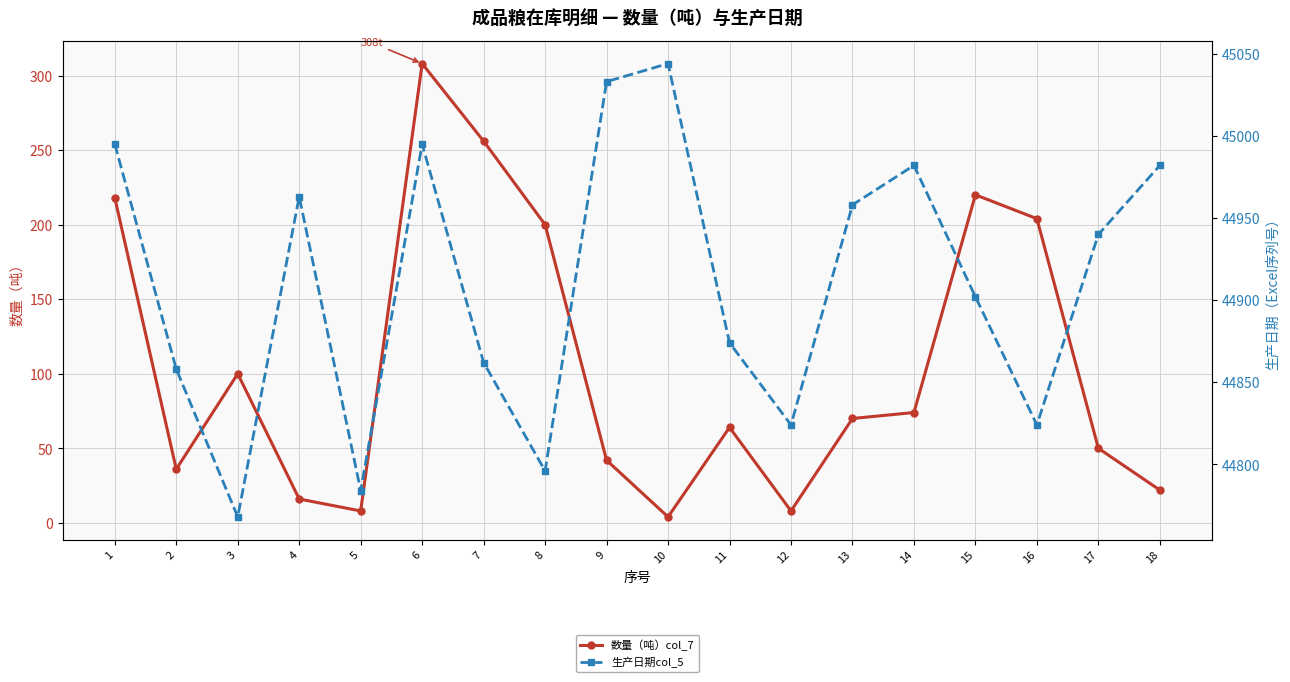

What are all the series names shown in the legend?

数量（吨）col_7, 生产日期col_5